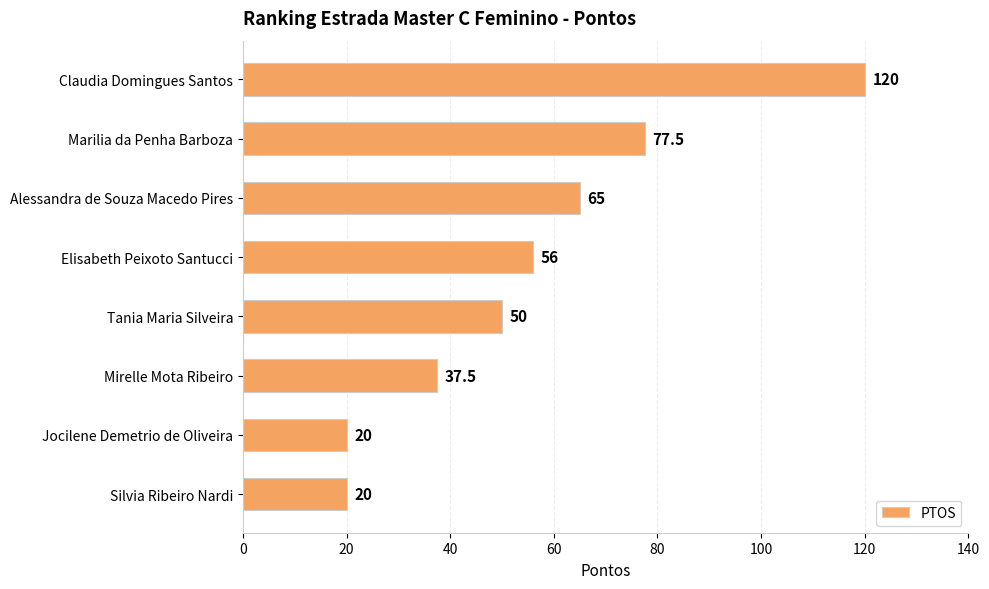

What position from the top is Elisabeth Peixoto Santucci?

4